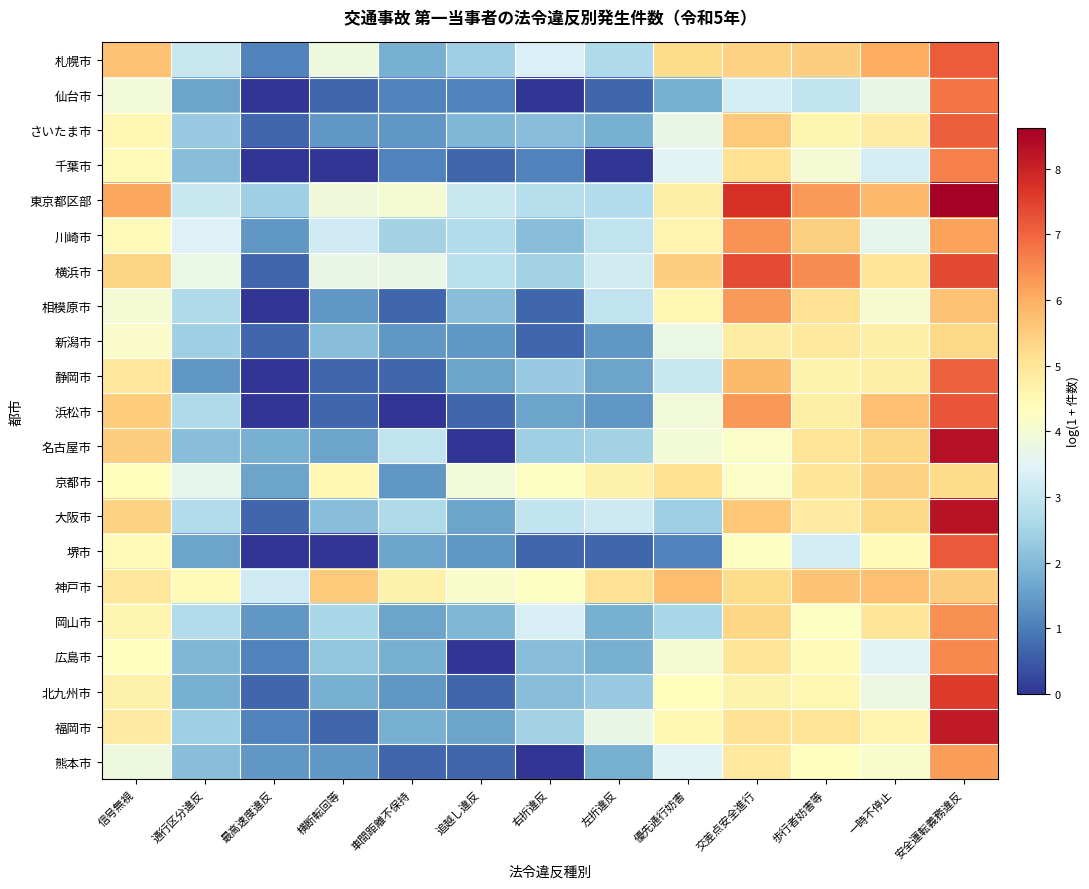

At which category is the sum across all series the highest?

安全運転義務違反